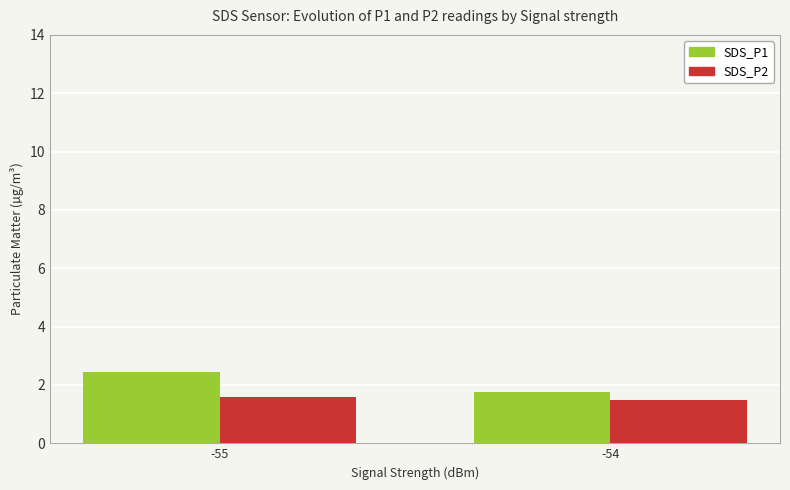

How many distinct data groups are displayed?

2